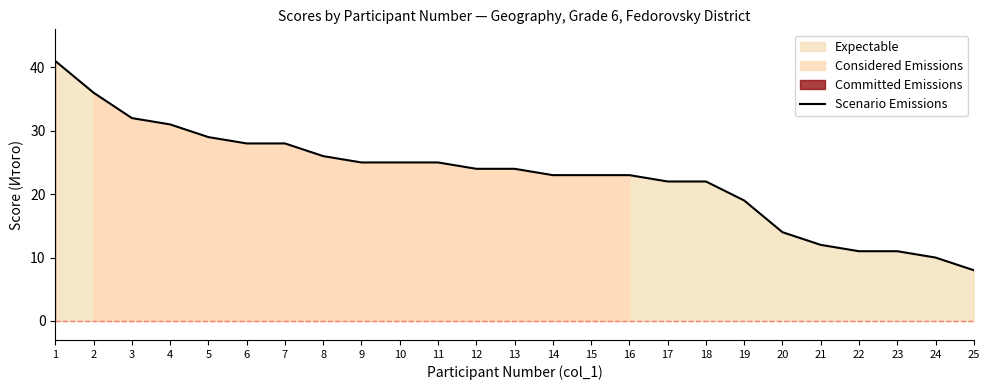

Which has a higher value, 1 or 18?

1